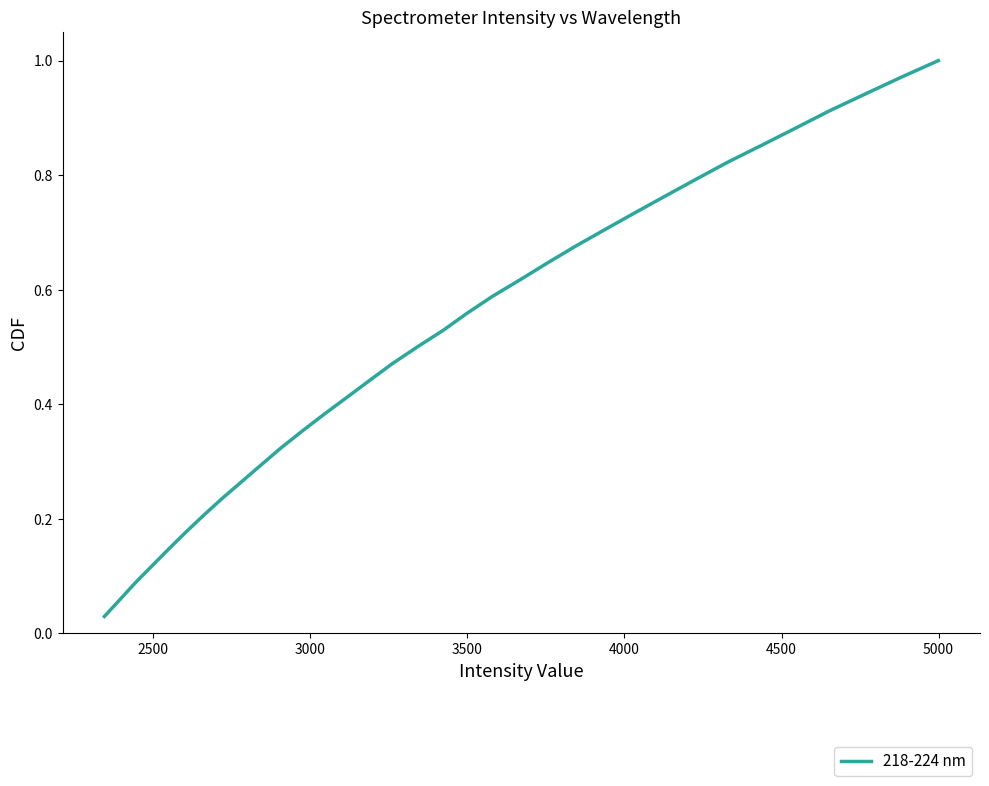

What is the value of the 14th point from the left?

0.4